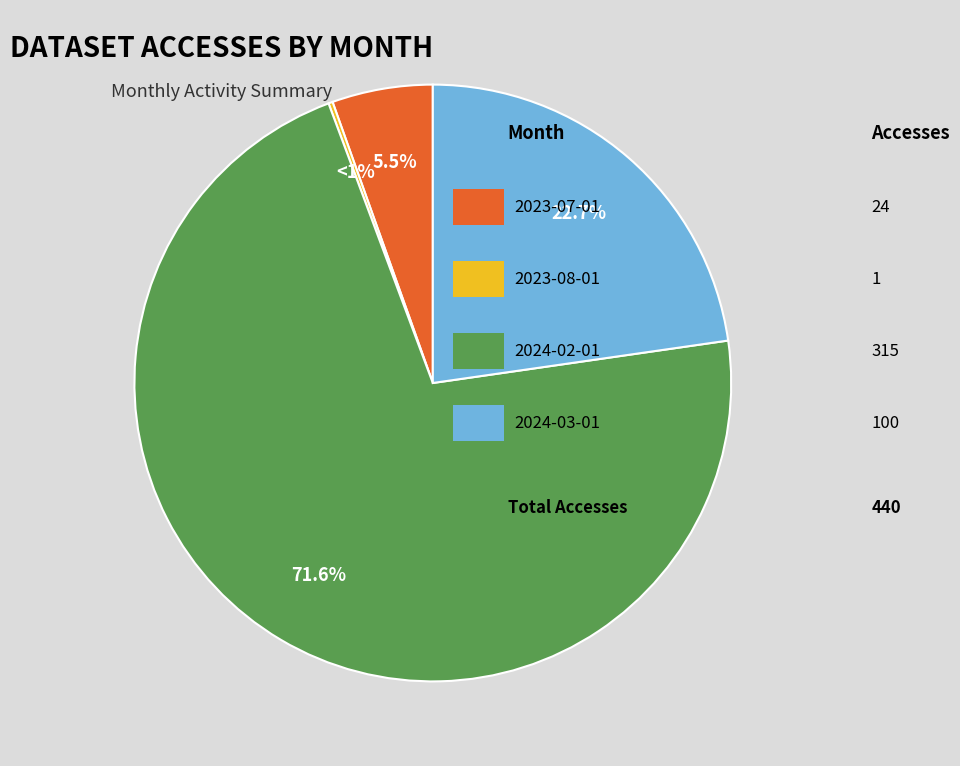

To the nearest percent, what is the difference between the largest and smallest slice percentages?

71%